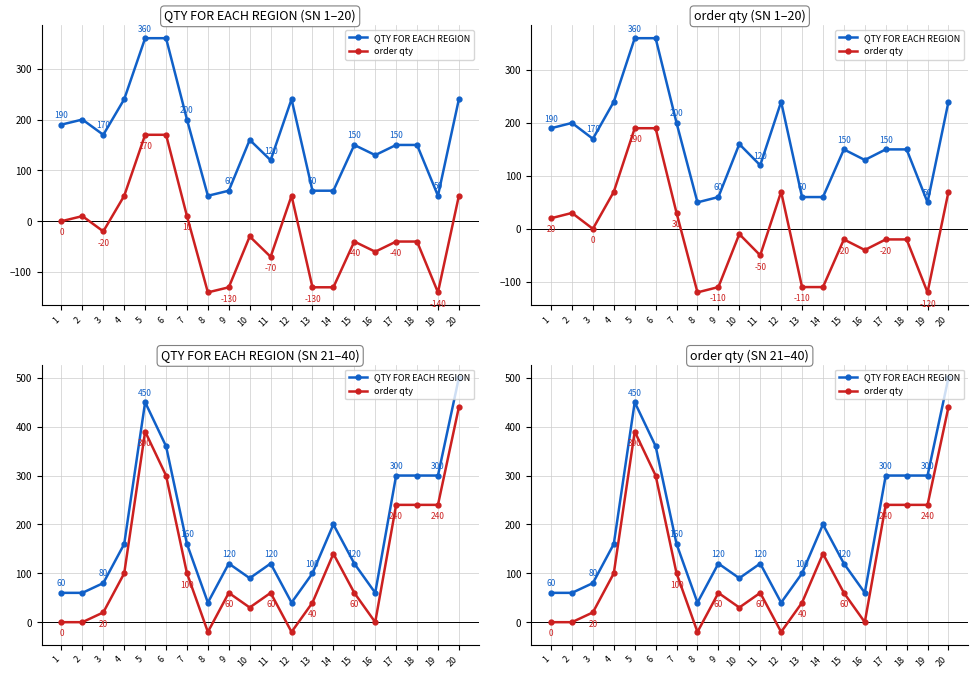

Is the value of QTY FOR EACH REGION at 14 greater than the value of order qty at 7?

Yes